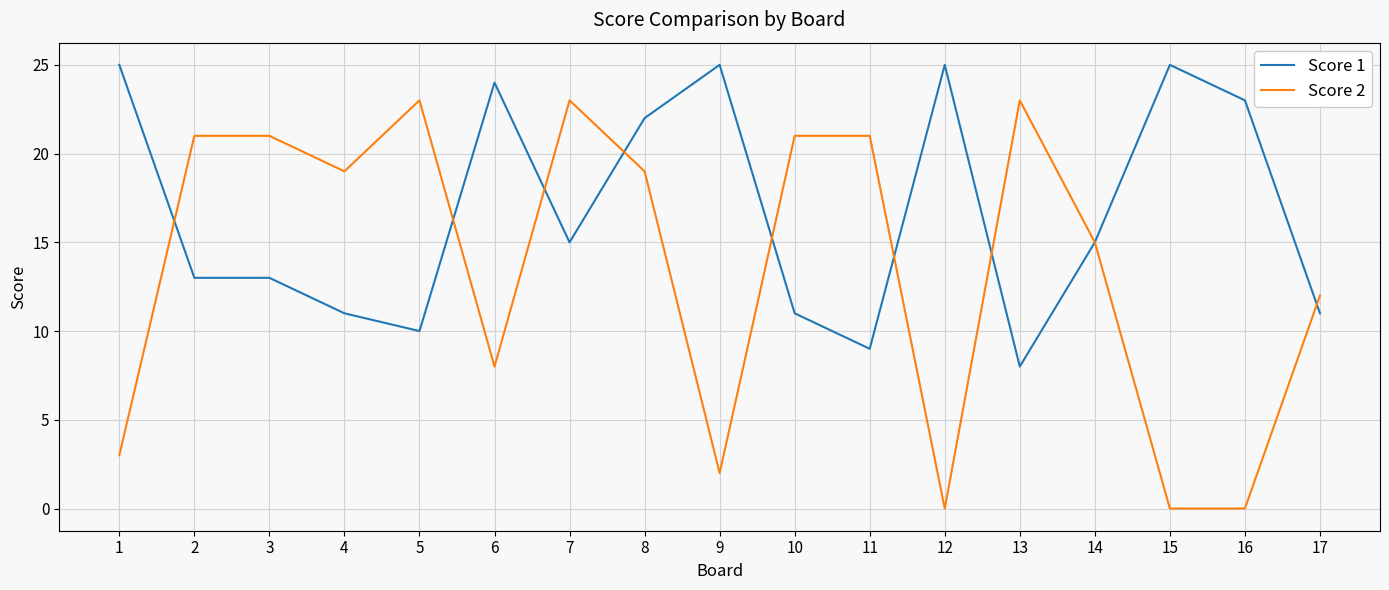

What is the sum of all Score 1 values?

285